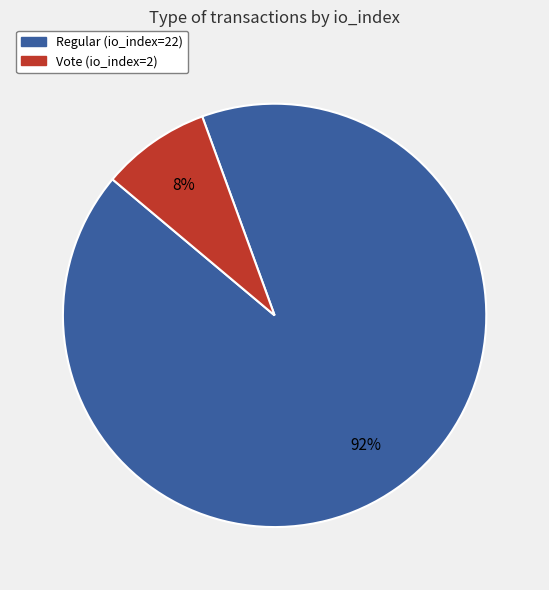

Which has a higher value, Regular (io_index=22) or Vote (io_index=2)?

Regular (io_index=22)